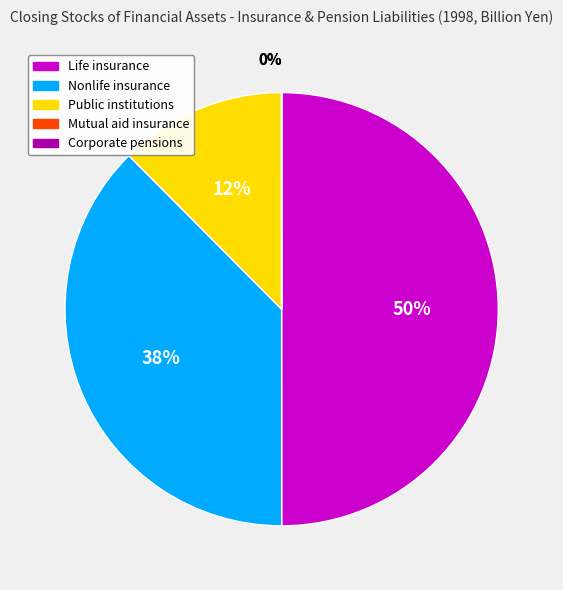

Approximately how many times larger is the value at Nonlife insurance compared to Life insurance?

0.8